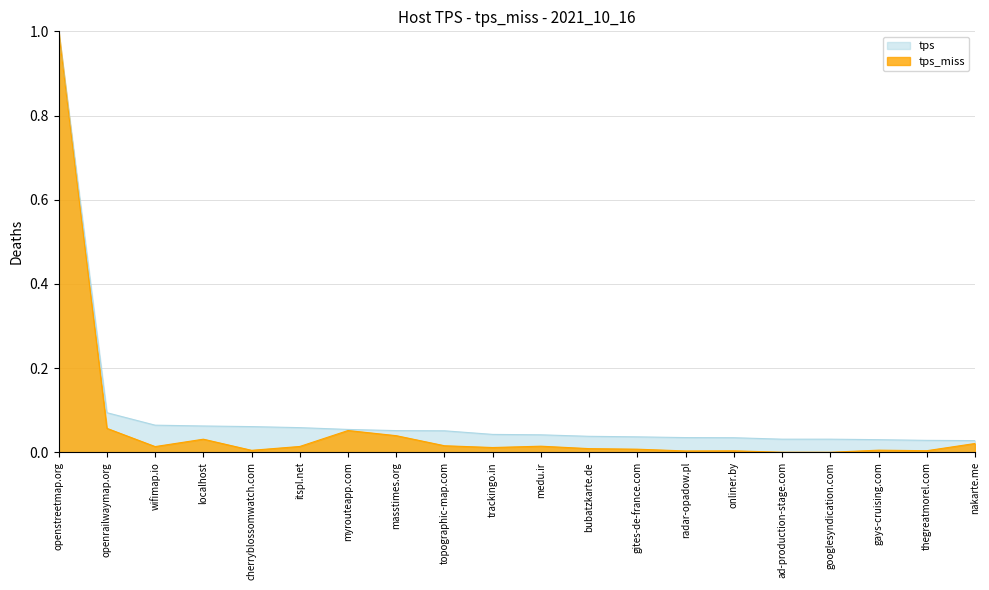

Which series has the widest spread of values?

tps_miss